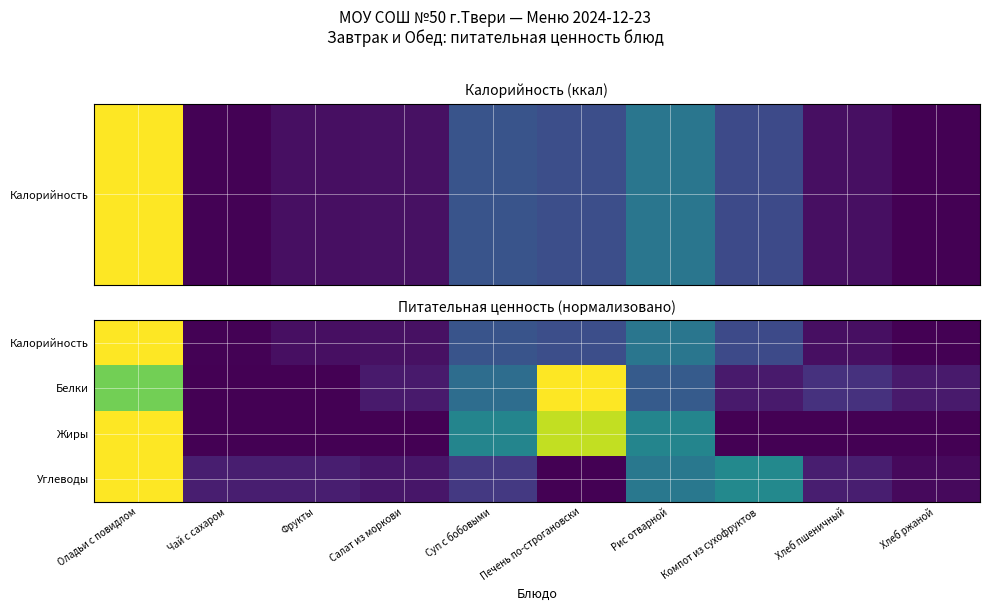

Which series changed the most between Оладьи с повидлом and Рис отварной?

Калорийность